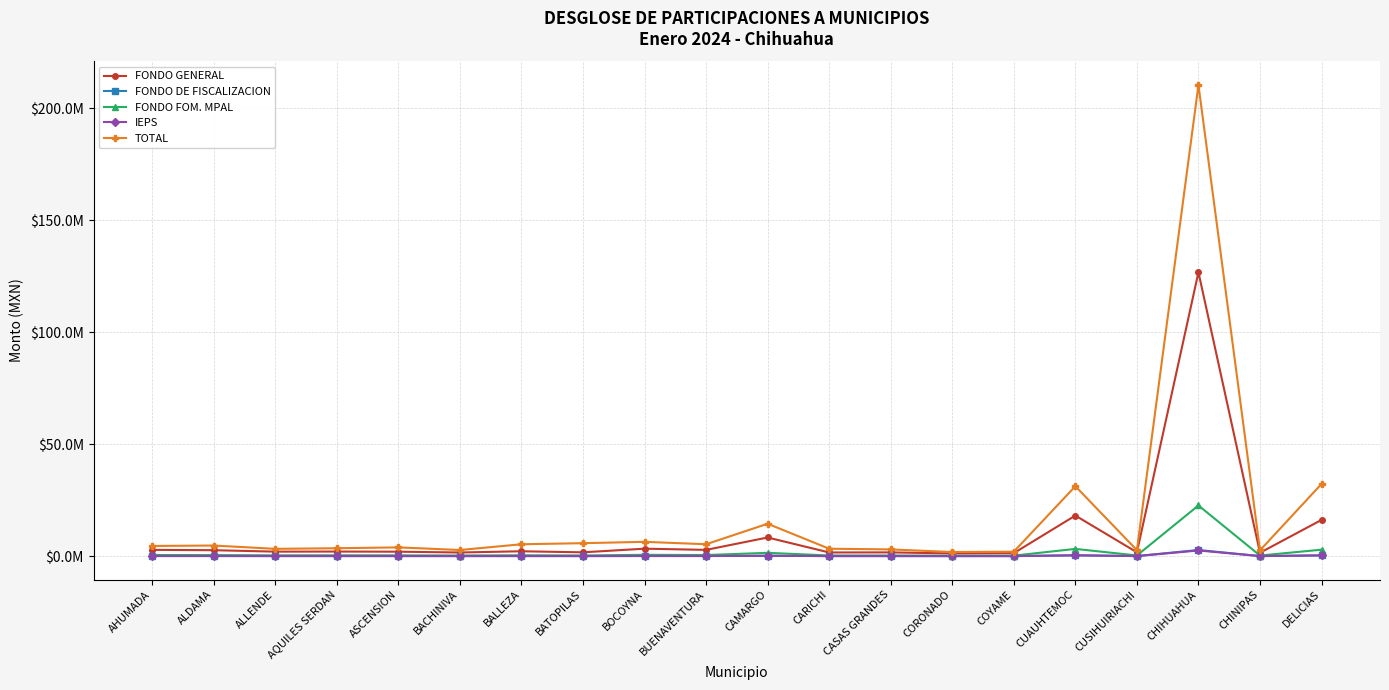

What are all the series names shown in the legend?

FONDO GENERAL, FONDO DE FISCALIZACION, FONDO FOM. MPAL, IEPS, TOTAL